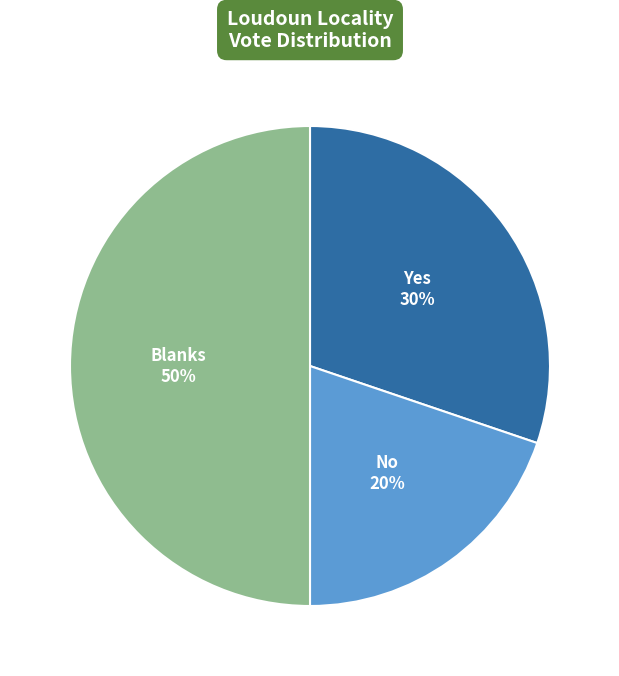

How many slices are in this pie chart?

3